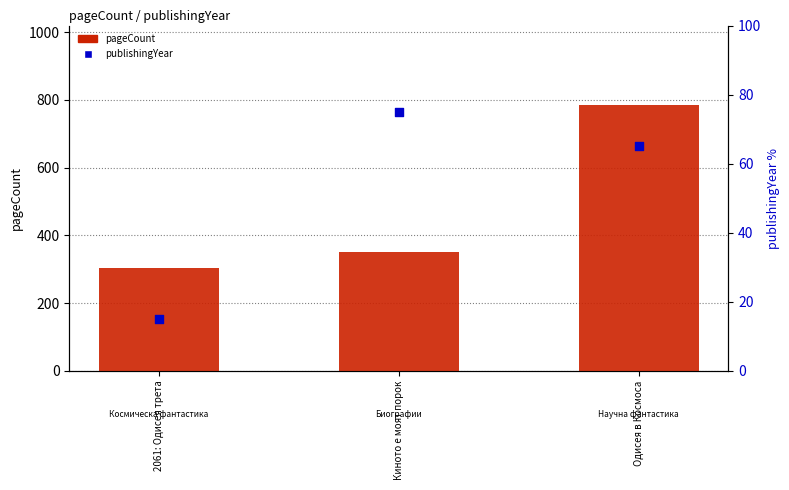

What is the total value across all series at Киното е моят порок?

427